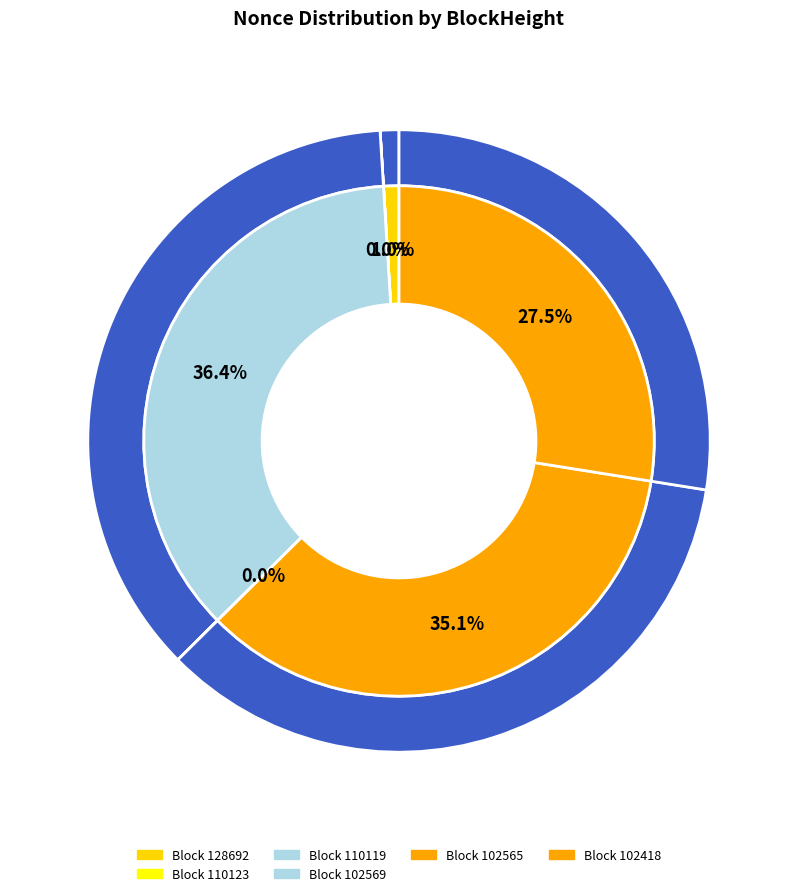

What is the change in value from 110123 to 102418?

+40458